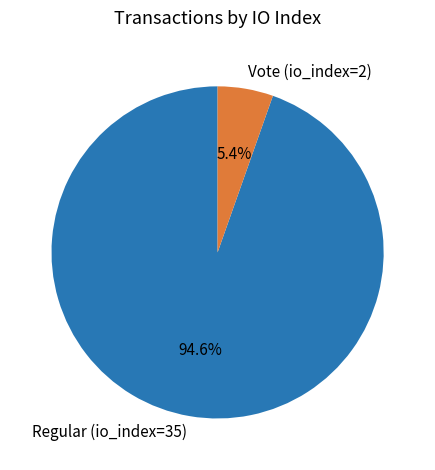

What is the ratio of the value at Regular (io_index=35) to the value at Vote (io_index=2)?

17.5